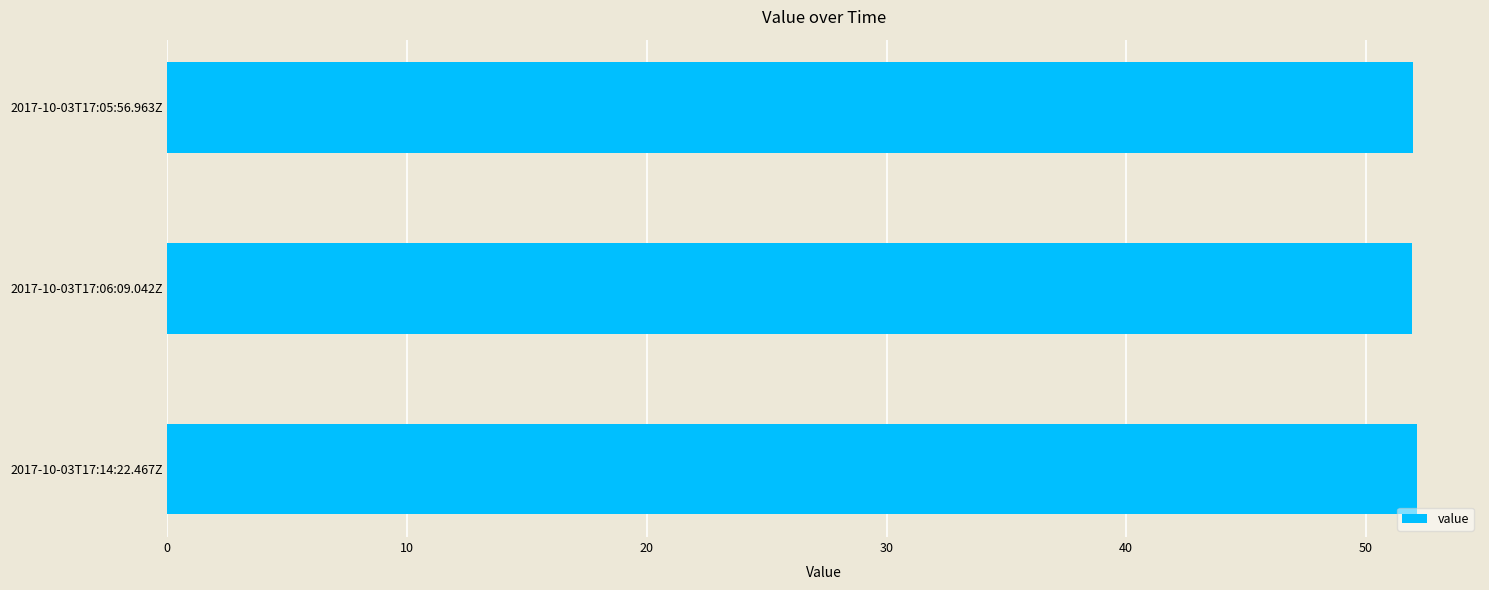

What is the label of the 1st bar from the bottom?

2017-10-03T17:14:22.467Z